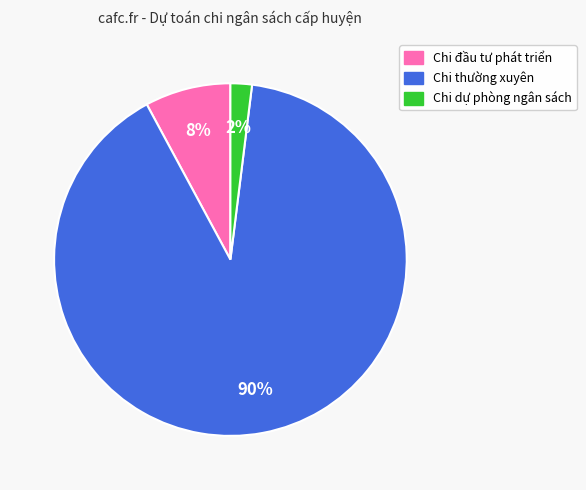

Do Chi đầu tư phát triển and Chi thường xuyên together represent more than half of the pie?

Yes